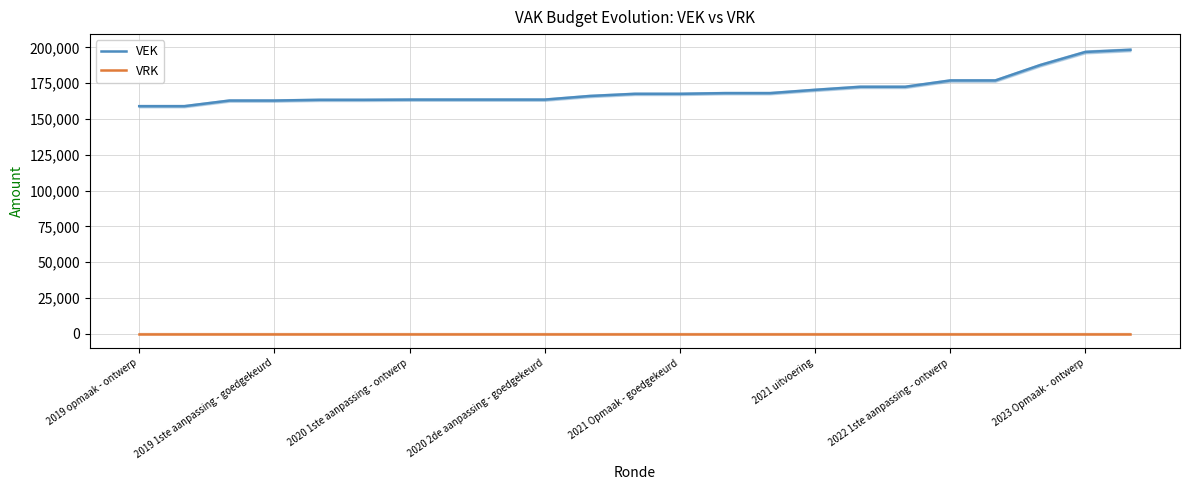

Reading right to left, list all the values displayed in this chart.

VEK: 198277	196781	187654	176864	176864	172445	172445	170320	168018	168018	167531	167531	166026	163491	163491	163491	163491	163340	163340	162825	162825	158914	158914
VRK: 0	0	0	0	0	0	0	0	0	0	0	0	0	0	0	0	0	0	0	0	0	0	0